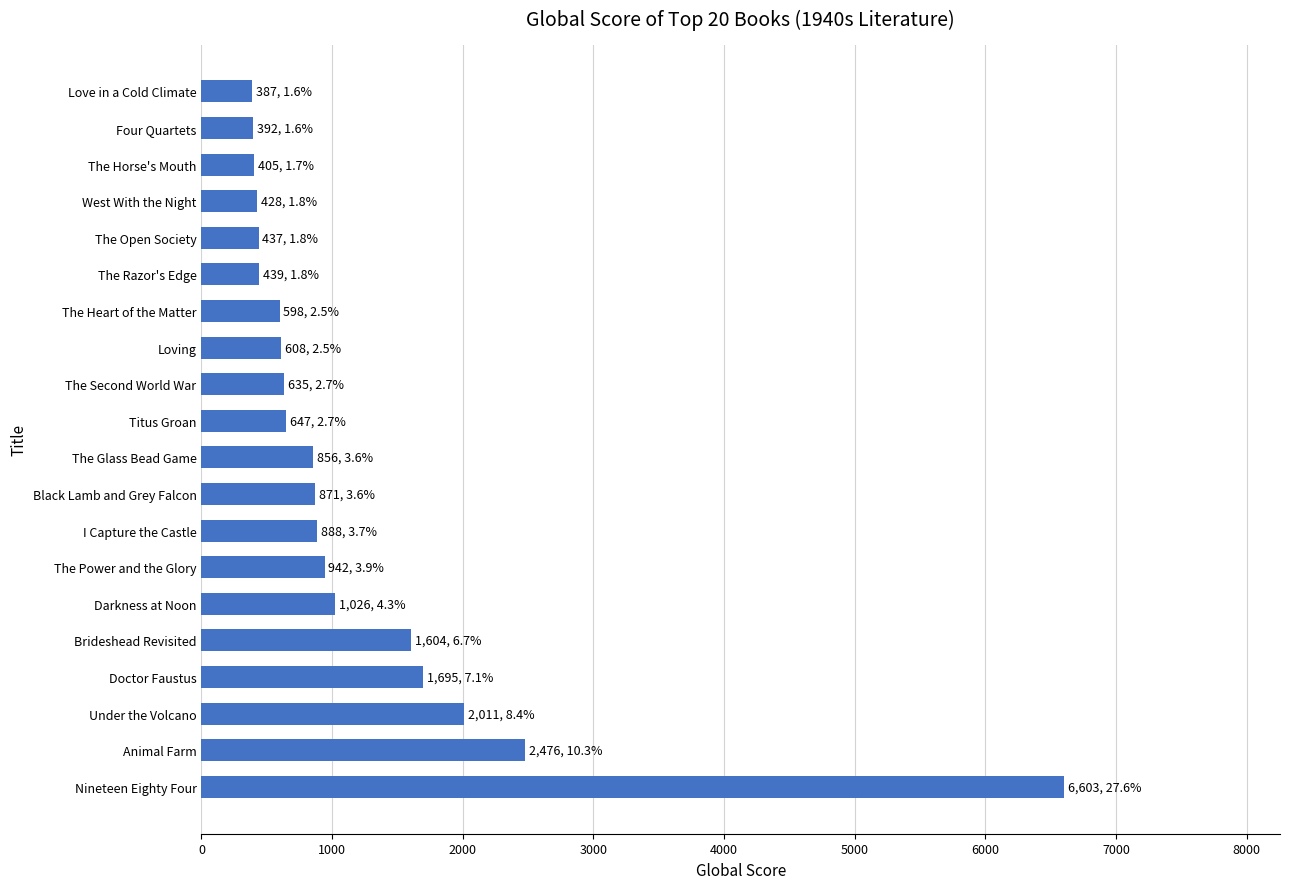

True or false: the data shows 428 at West With the Night.

True